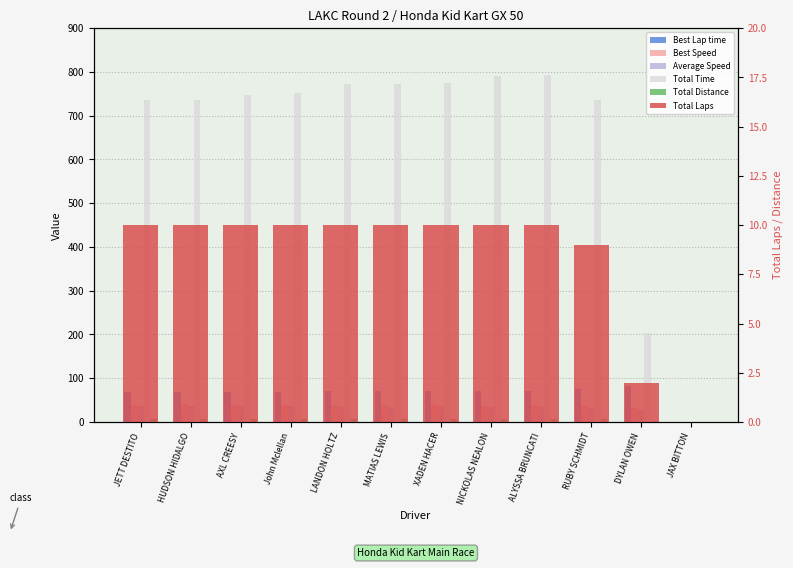

At which label does Total Time first exceed 752?

John Mclellan